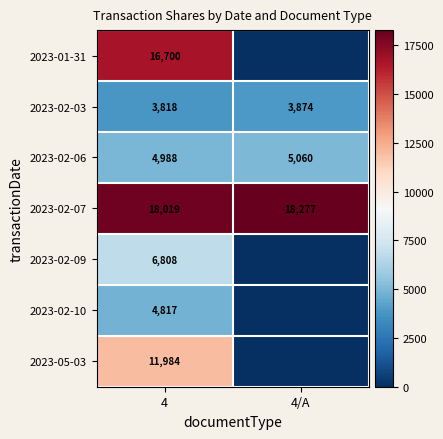

Is the value of 2023-02-09 at 4 greater than the value of 2023-02-03 at 4?

Yes